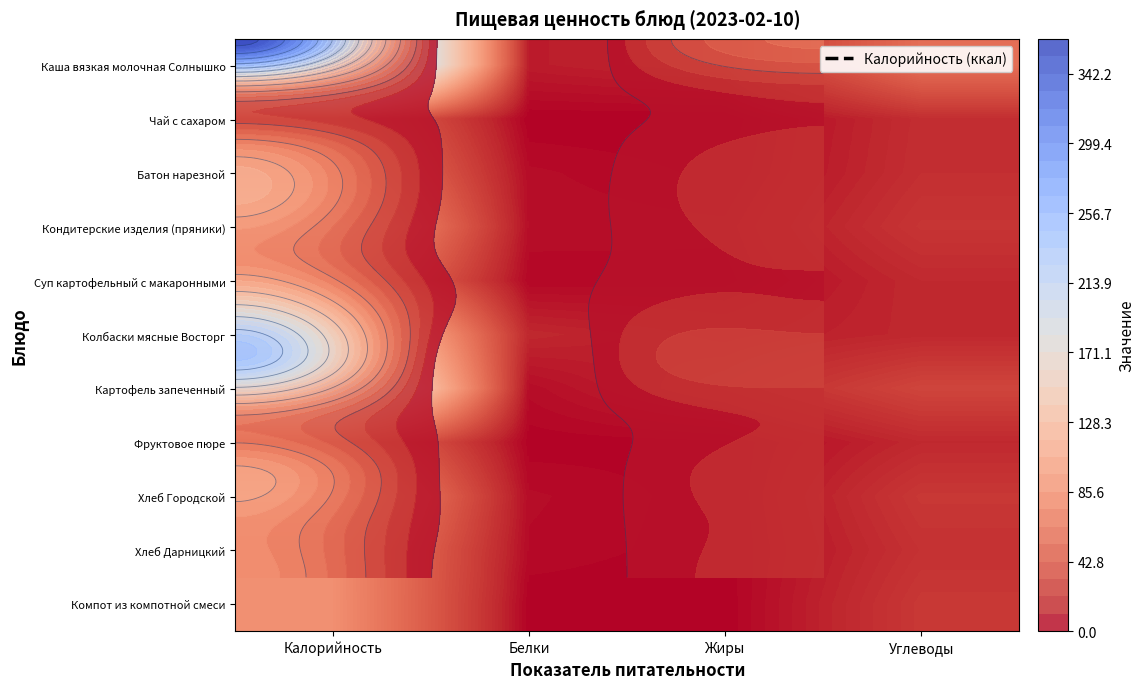

At how many categories does at least one series exceed 120?

1